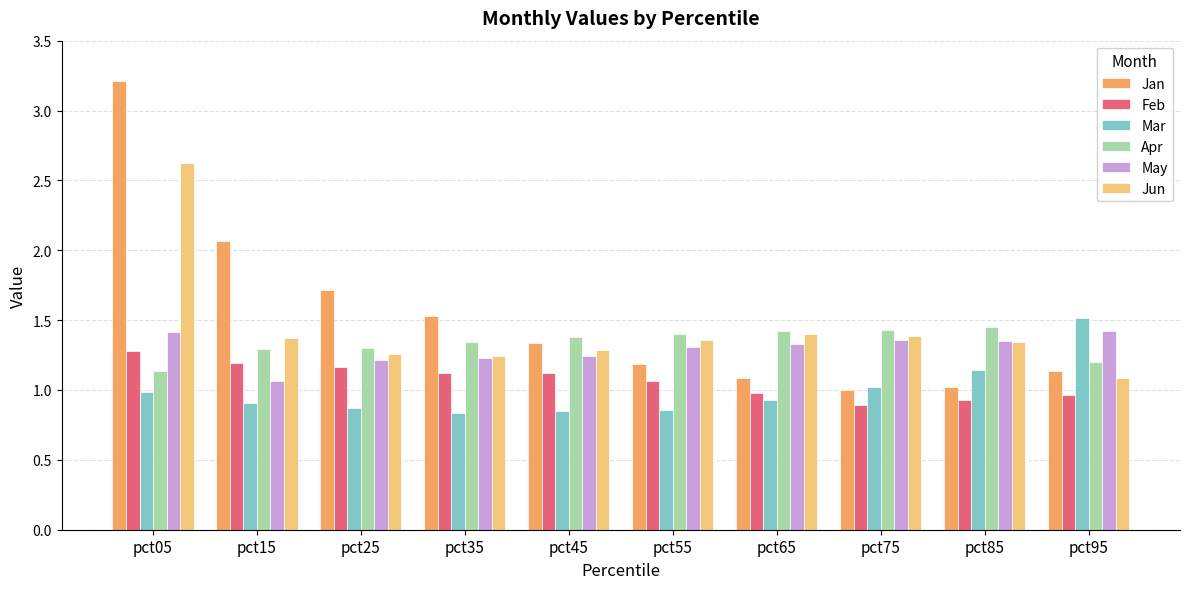

At pct05, list the series in order from smallest to largest.

Mar, Apr, Feb, May, Jun, Jan